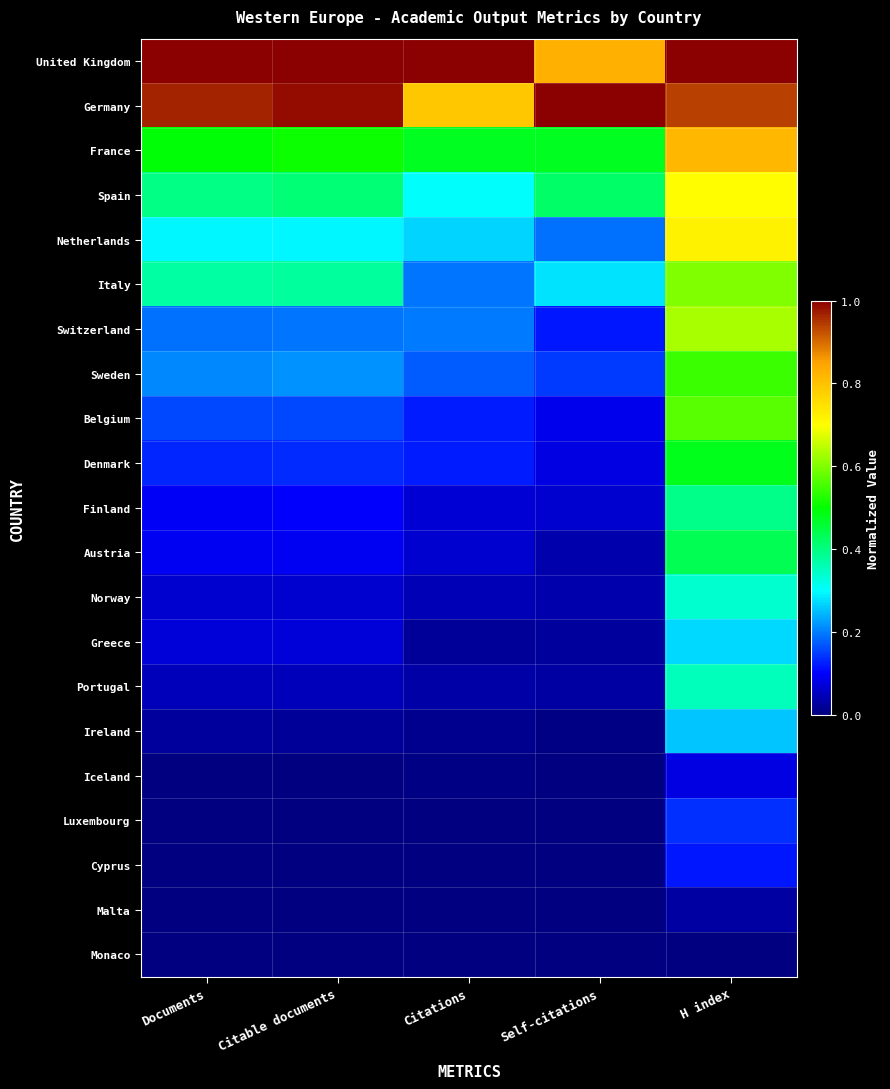

Reading left to right, transcribe all the data shown in this chart.

United Kingdom: Documents=1.0	Citable documents=1.0	Citations=1.0	Self-citations=0.8	H index=1.0
Germany: Documents=1.0	Citable documents=1.0	Citations=0.8	Self-citations=1.0	H index=0.9
France: Documents=0.5	Citable documents=0.5	Citations=0.5	Self-citations=0.5	H index=0.8
Spain: Documents=0.4	Citable documents=0.4	Citations=0.3	Self-citations=0.4	H index=0.7
Netherlands: Documents=0.3	Citable documents=0.3	Citations=0.3	Self-citations=0.2	H index=0.7
Italy: Documents=0.4	Citable documents=0.4	Citations=0.2	Self-citations=0.3	H index=0.6
Switzerland: Documents=0.2	Citable documents=0.2	Citations=0.2	Self-citations=0.1	H index=0.6
Sweden: Documents=0.2	Citable documents=0.2	Citations=0.2	Self-citations=0.1	H index=0.5
Belgium: Documents=0.2	Citable documents=0.2	Citations=0.1	Self-citations=0.1	H index=0.6
Denmark: Documents=0.1	Citable documents=0.1	Citations=0.1	Self-citations=0.1	H index=0.5
Finland: Documents=0.1	Citable documents=0.1	Citations=0.1	Self-citations=0.1	H index=0.4
Austria: Documents=0.1	Citable documents=0.1	Citations=0.1	Self-citations=0.0	H index=0.4
Norway: Documents=0.1	Citable documents=0.1	Citations=0.0	Self-citations=0.0	H index=0.3
Greece: Documents=0.1	Citable documents=0.1	Citations=0.0	Self-citations=0.0	H index=0.3
Portugal: Documents=0.0	Citable documents=0.0	Citations=0.0	Self-citations=0.0	H index=0.4
Ireland: Documents=0.0	Citable documents=0.0	Citations=0.0	Self-citations=0.0	H index=0.3
Iceland: Documents=0.0	Citable documents=0.0	Citations=0.0	Self-citations=0.0	H index=0.1
Luxembourg: Documents=0.0	Citable documents=0.0	Citations=0.0	Self-citations=0.0	H index=0.1
Cyprus: Documents=0.0	Citable documents=0.0	Citations=0.0	Self-citations=0.0	H index=0.1
Malta: Documents=0.0	Citable documents=0.0	Citations=0.0	Self-citations=0.0	H index=0.0
Monaco: Documents=0.0	Citable documents=0.0	Citations=0.0	Self-citations=0.0	H index=0.0